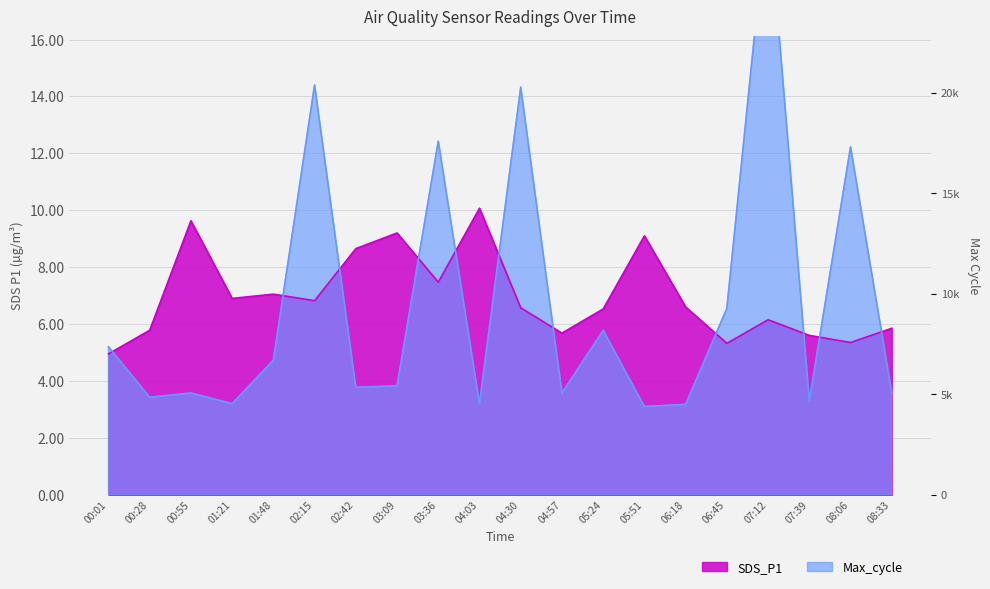

At 00:01, list the series in order from largest to smallest.

Max_cycle, SDS_P1